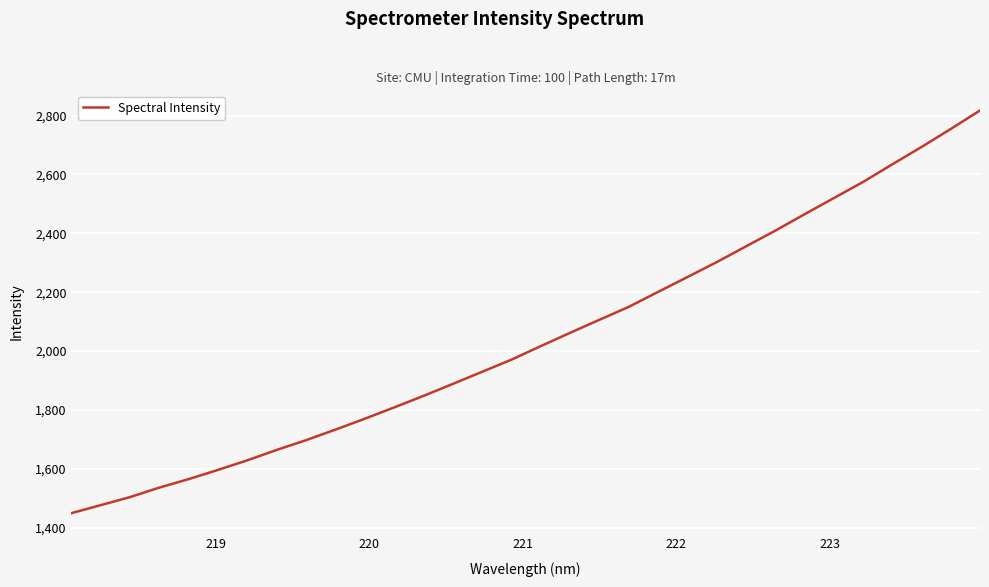

What is the difference between the maximum and minimum values?

1368.0